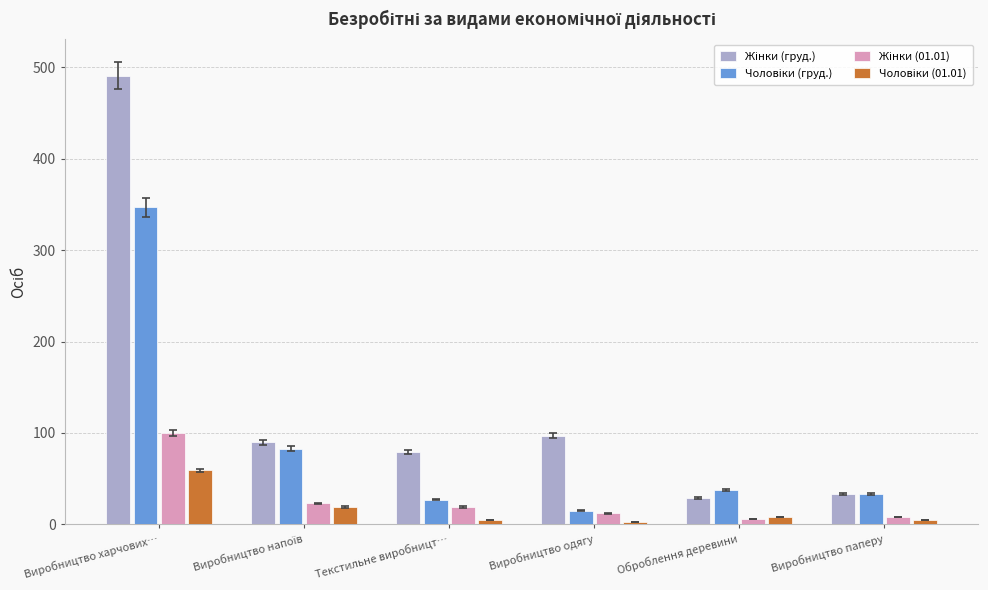

Which category has the highest value across all series?

Виробництво харчових…